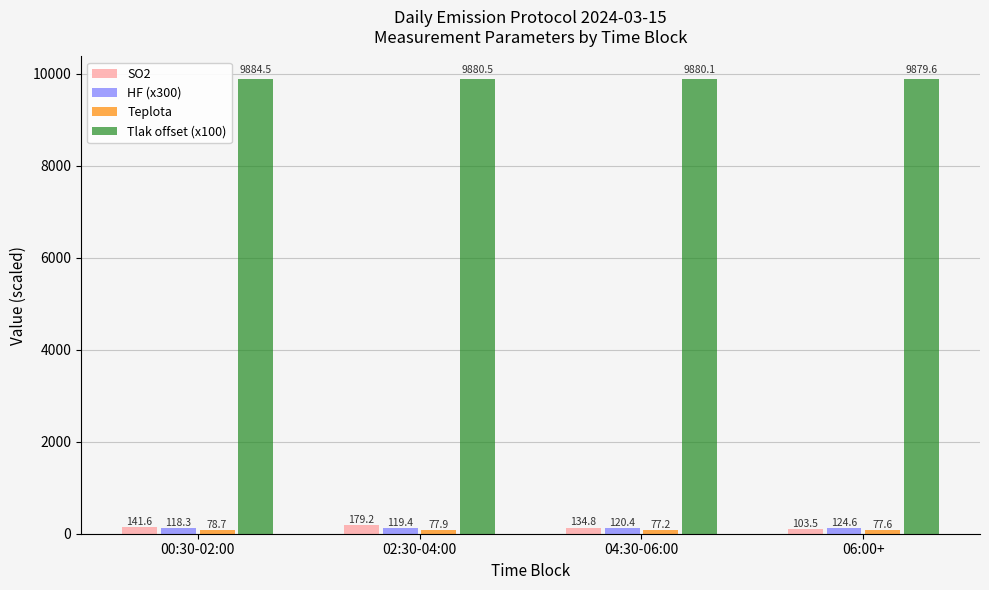

Which series has the widest spread of values?

SO2